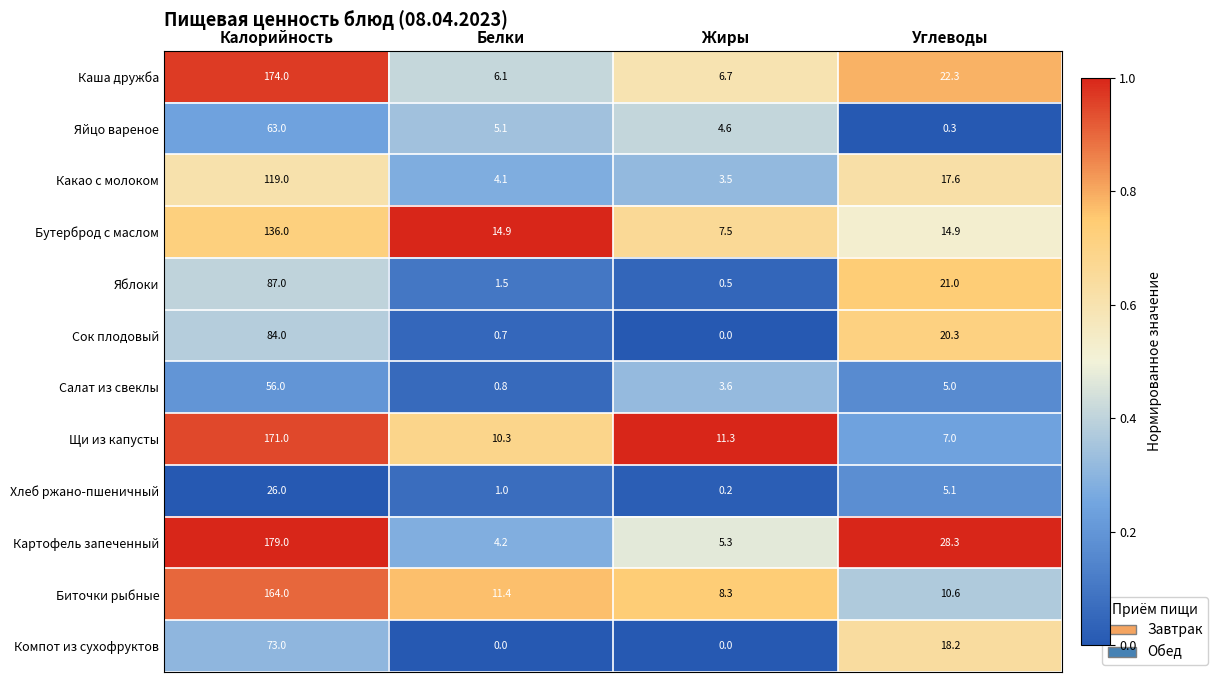

Which series has the largest total across all categories?

Картофель запеченный